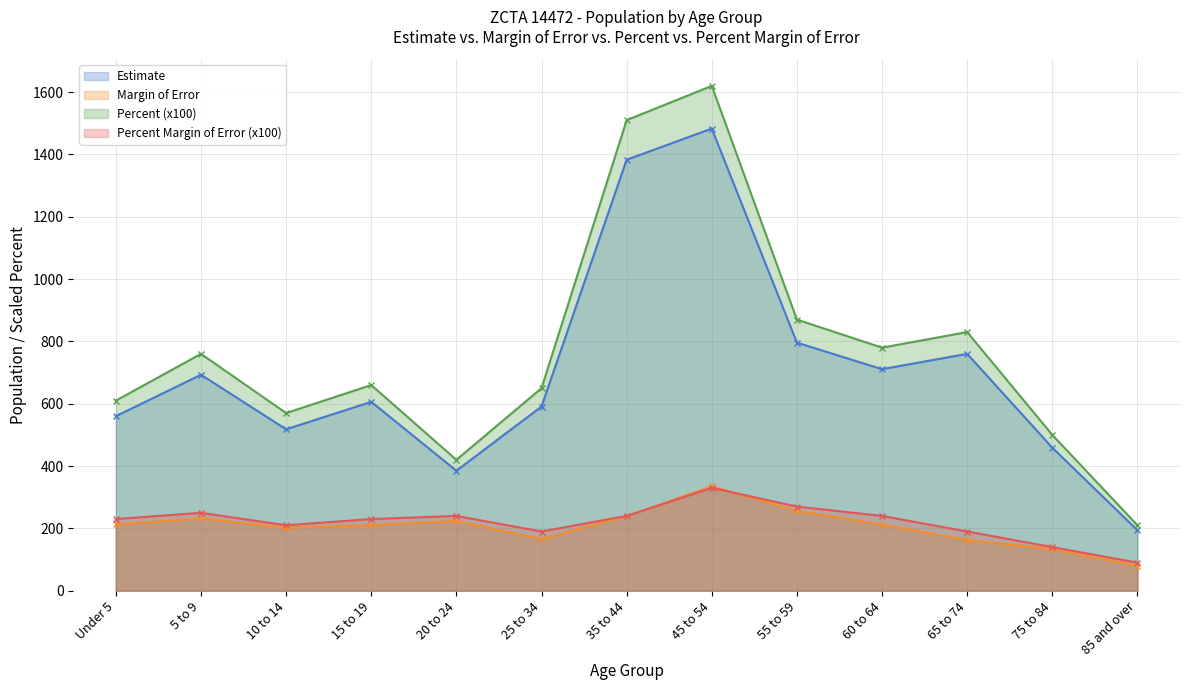

True or false: Estimate and Percent intersect in this chart.

False